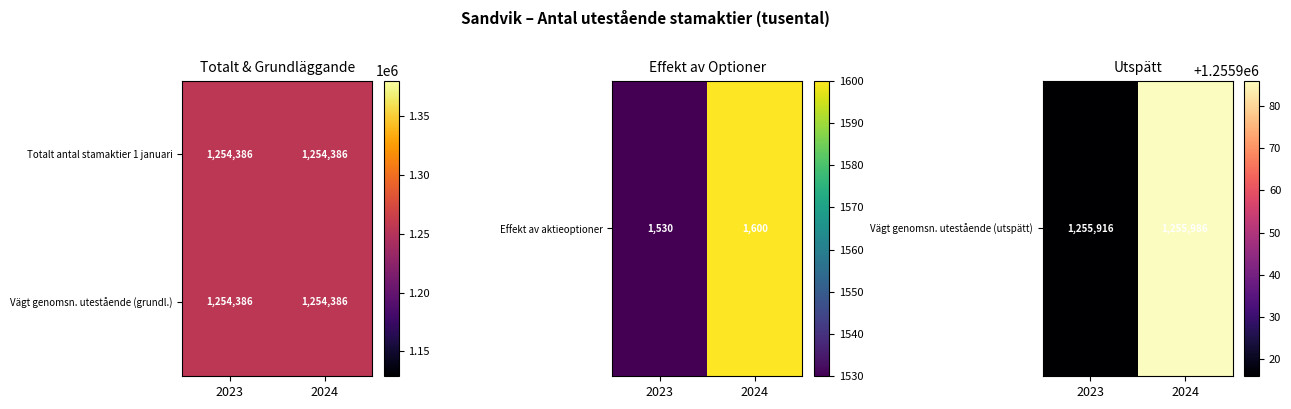

The Vägt genomsn. utestående (utspätt) series shows 1255916 at 2023. True or false?

True